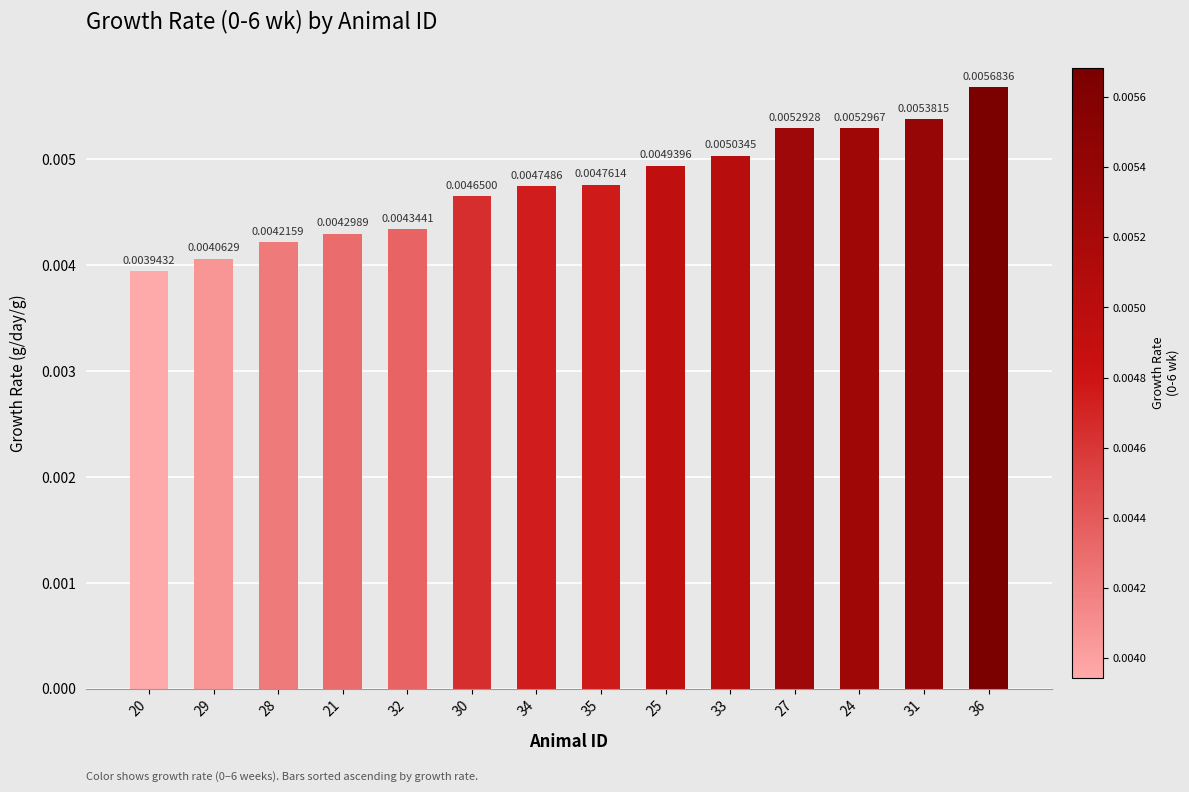

Where is the data nearest to the value 0?

20